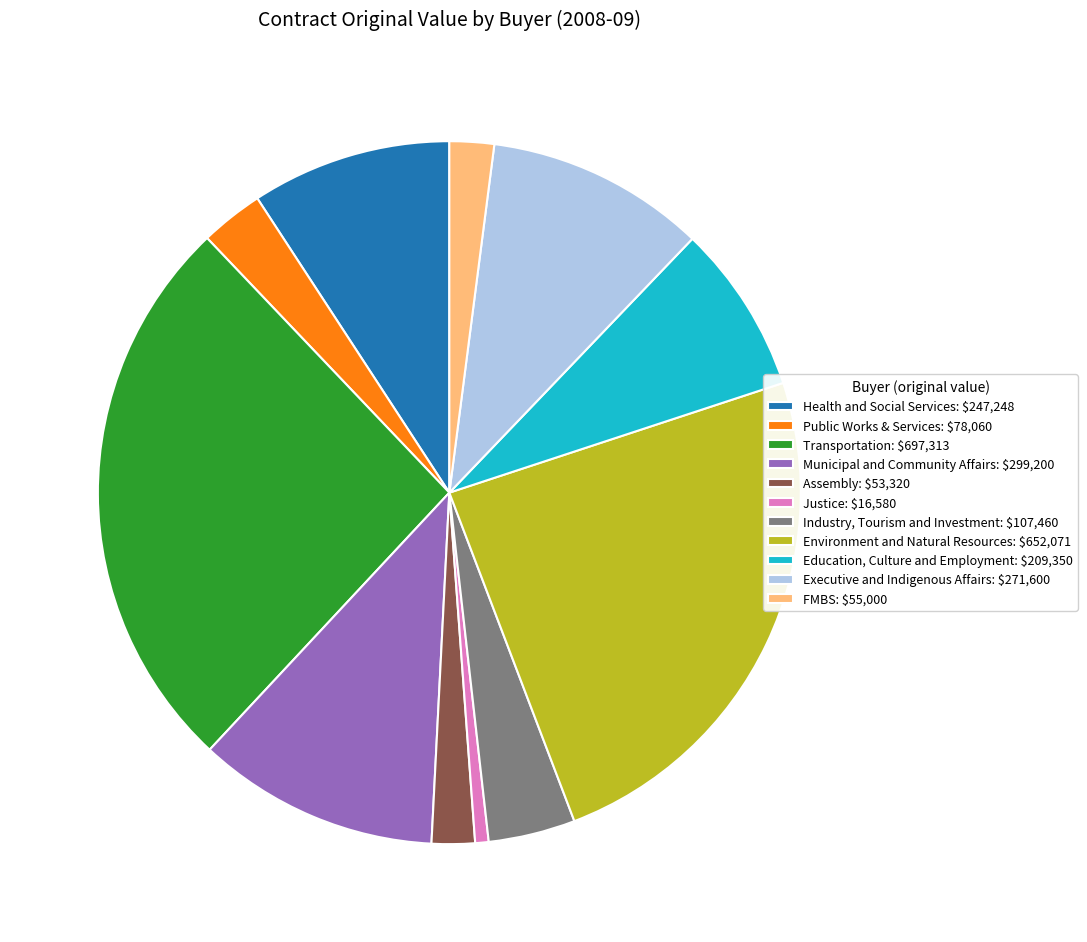

Which category has the smallest portion of the pie?

Justice: $16,580